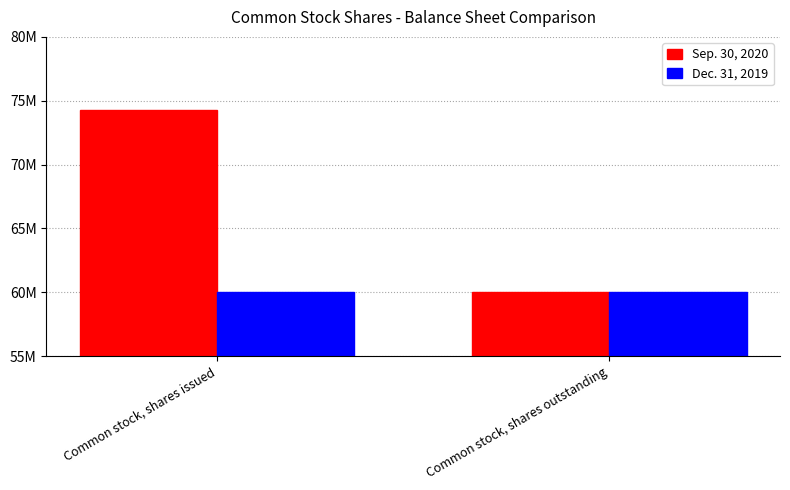

What is the total value across all series at Common stock, shares issued?

134273626